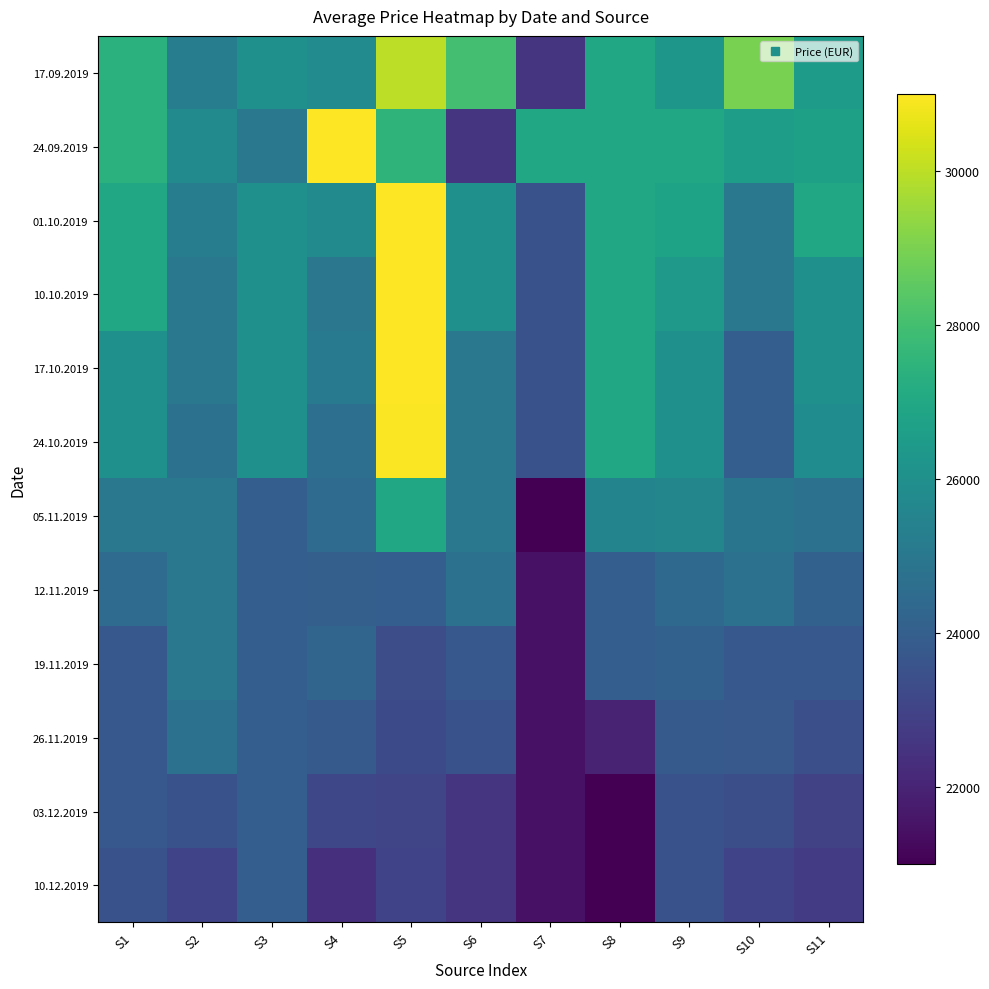

Reading right to left, extract all data points from this chart.

17.09.2019: S11=26500	S10=29000	S9=26300	S8=27000	S7=22500	S6=28000	S5=30000	S4=25833	S3=26000	S2=25250	S1=27375
24.09.2019: S11=26673	S10=26600	S9=27000	S8=27000	S7=27000	S6=22500	S5=27500	S4=31000	S3=25000	S2=25750	S1=27375
01.10.2019: S11=27000	S10=25000	S9=26800	S8=27000	S7=23500	S6=26000	S5=31000	S4=25750	S3=26000	S2=25250	S1=27000
10.10.2019: S11=26000	S10=25000	S9=26400	S8=27000	S7=23500	S6=26000	S5=31000	S4=24958	S3=26000	S2=25000	S1=27000
17.10.2019: S11=26000	S10=24000	S9=26000	S8=27000	S7=23500	S6=25000	S5=31000	S4=25080	S3=26000	S2=25000	S1=26000
24.10.2019: S11=25850	S10=24000	S9=26000	S8=27000	S7=23500	S6=25000	S5=30950	S4=24666	S3=26000	S2=24750	S1=26000
05.11.2019: S11=24750	S10=24900	S9=25600	S8=25500	S7=21000	S6=25000	S5=27000	S4=24500	S3=24000	S2=25000	S1=25000
12.11.2019: S11=24091	S10=24750	S9=24400	S8=24000	S7=21500	S6=24750	S5=24000	S4=24012	S3=24000	S2=25000	S1=24500
19.11.2019: S11=23745	S10=23750	S9=24100	S8=24000	S7=21500	S6=23750	S5=23350	S4=24250	S3=24000	S2=25000	S1=23750
26.11.2019: S11=23424	S10=23800	S9=23850	S8=22000	S7=21500	S6=23500	S5=23250	S4=23836	S3=24000	S2=24750	S1=23750
03.12.2019: S11=22940	S10=23400	S9=23500	S8=21000	S7=21500	S6=22500	S5=23100	S4=23150	S3=24000	S2=23500	S1=23750
10.12.2019: S11=22738	S10=23000	S9=23500	S8=21000	S7=21500	S6=22500	S5=23000	S4=22375	S3=24000	S2=23000	S1=23500